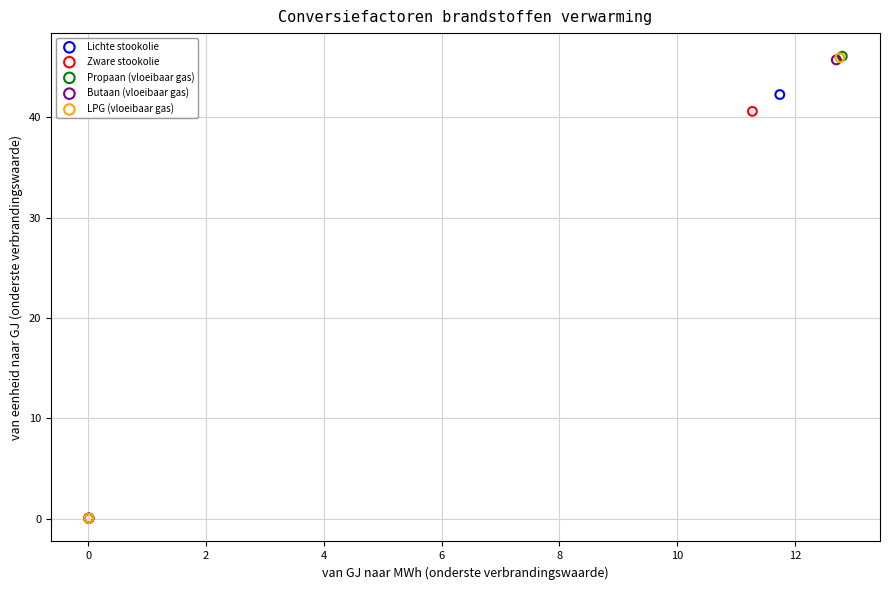

Which series has the widest spread of Y values?

Propaan (vloeibaar gas)